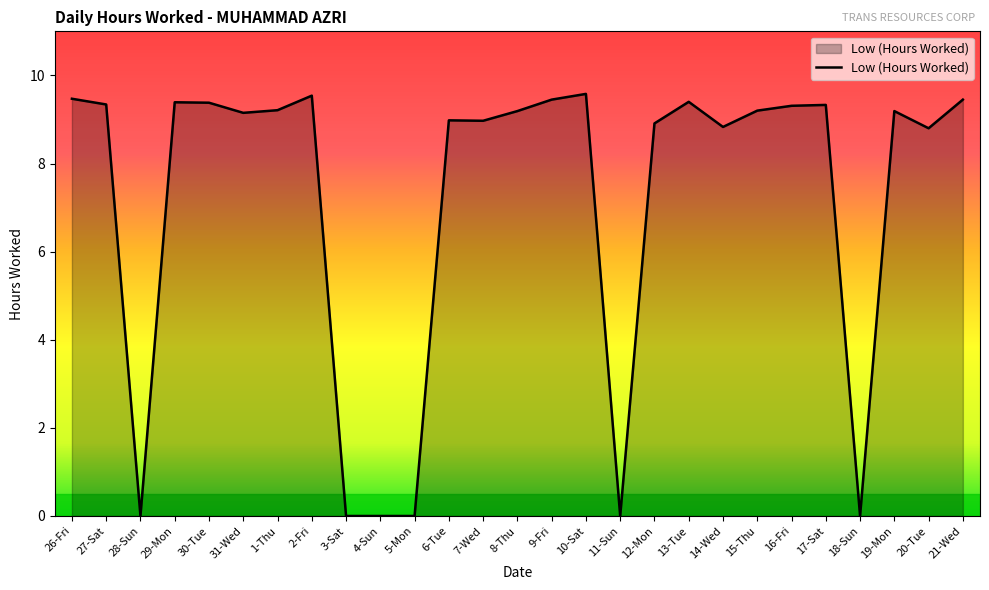

Where does the data first go above 9?

26-Fri